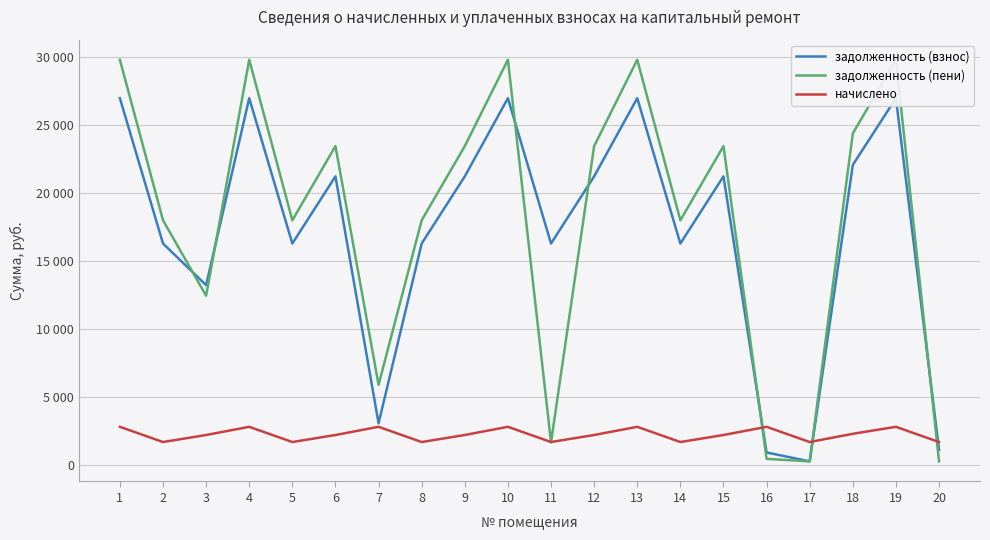

What are all the series names shown in the legend?

задолженность (взнос), задолженность (пени), начислено